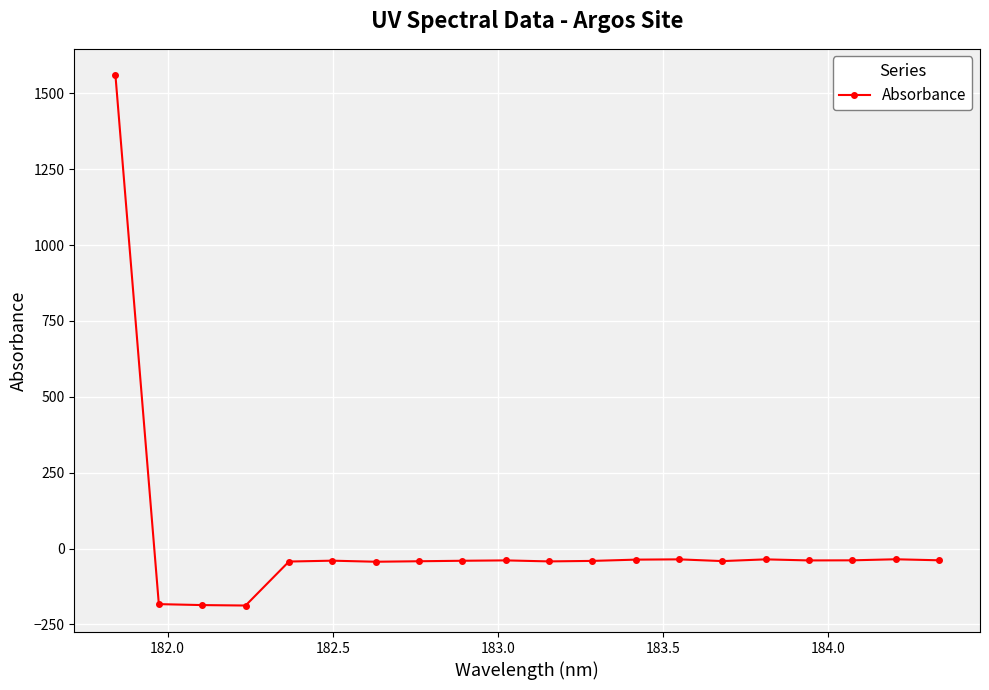

What is the greatest value displayed?

1559.5